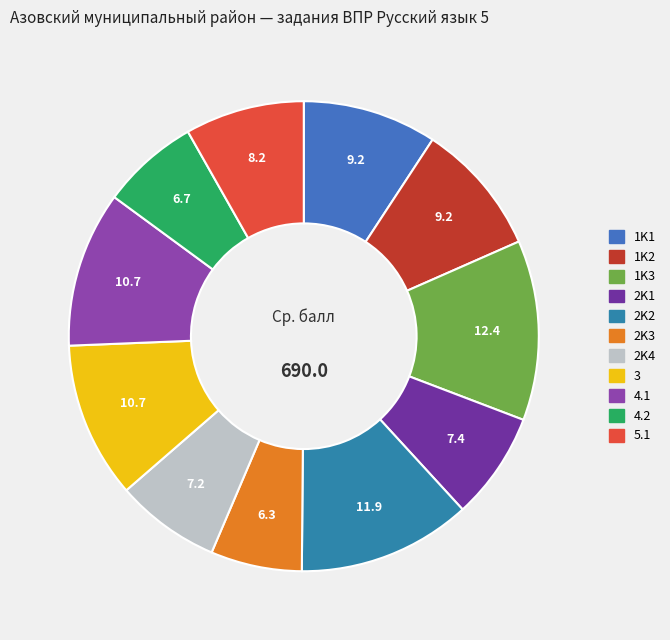

How many slices are in this pie chart?

11